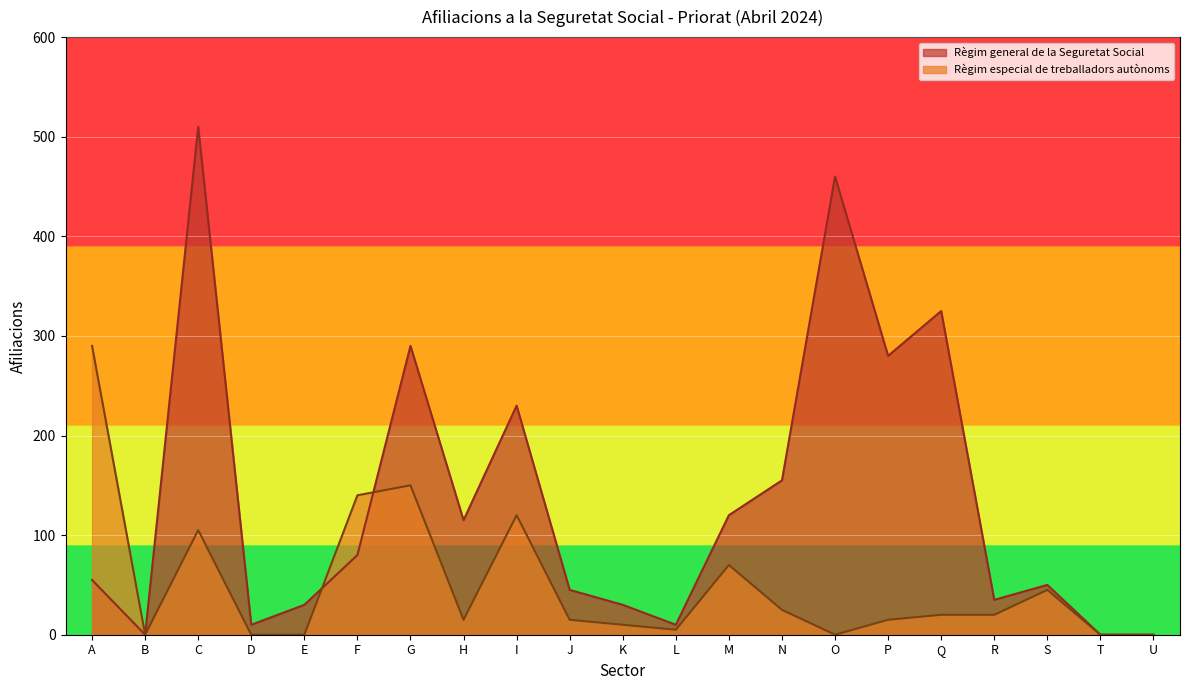

Does the chart display data point markers on the line(s)?

No